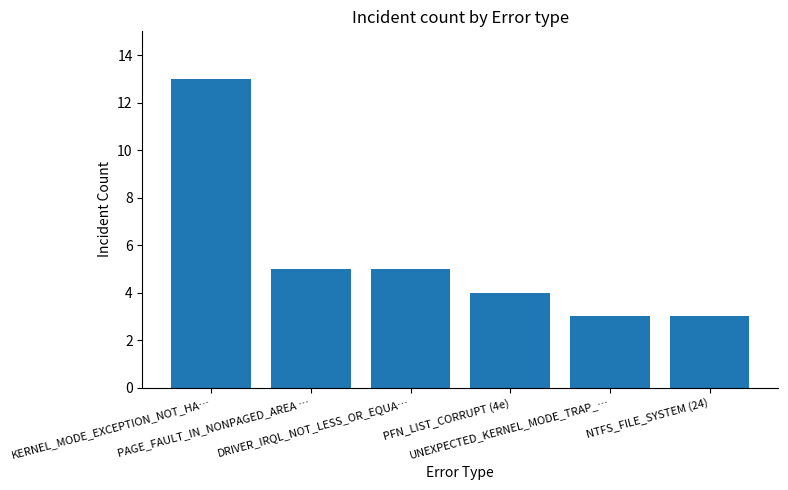

What is the label of the 3rd bar from the left?

DRIVER_IRQL_NOT_LESS_OR_EQUA…